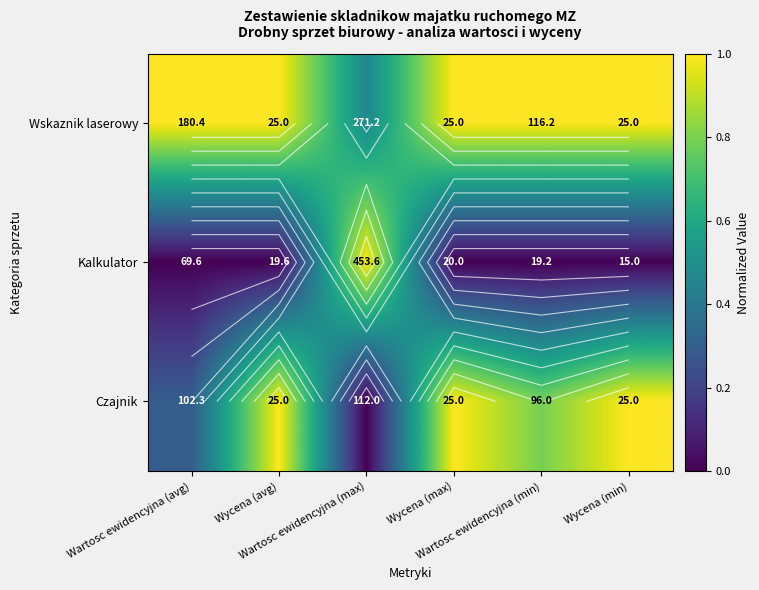

True or false: Wskaznik laserowy has a value of 1.0 at Wycena (avg).

True